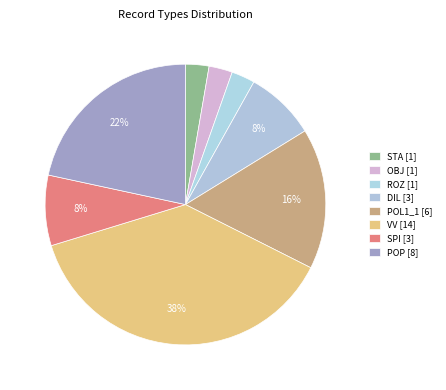

Rank the categories by value from highest to lowest.

VV, POP, POL1_1, DIL, SPI, STA, OBJ, ROZ